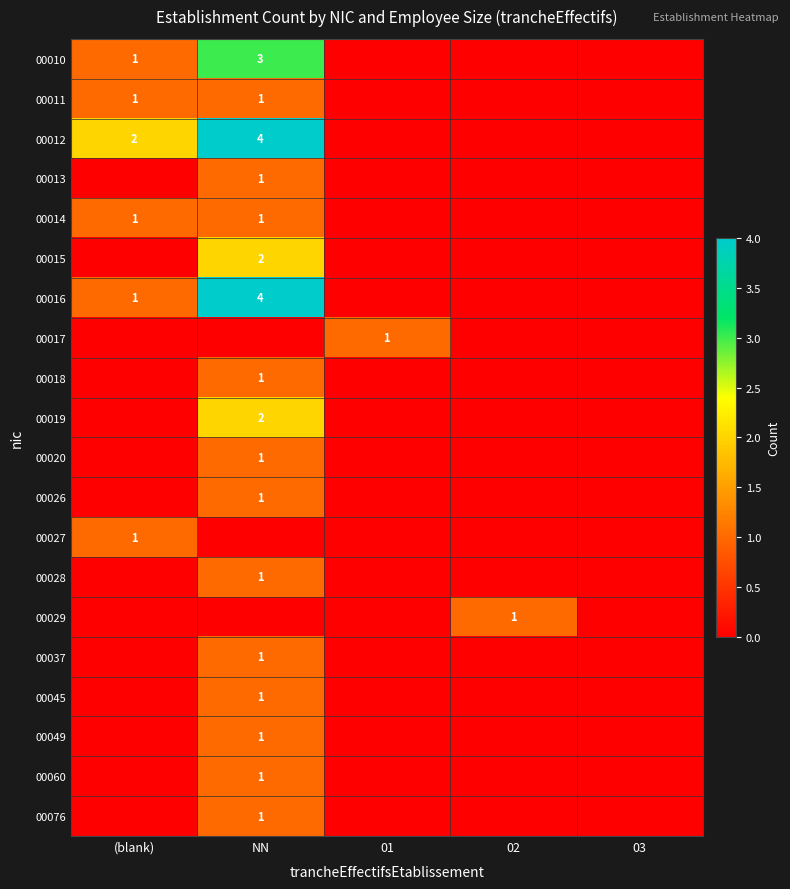

The 00017 series shows 0 at 03. True or false?

True